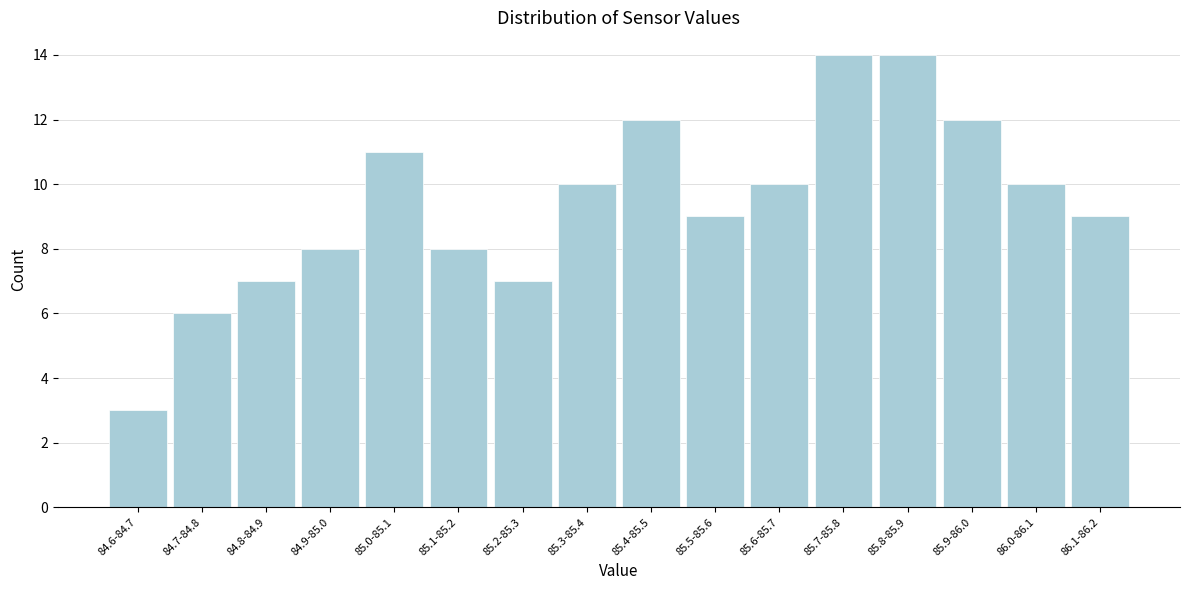

Reading left to right, transcribe all the data shown in this chart.

3	6	7	8	11	8	7	10	12	9	10	14	14	12	10	9